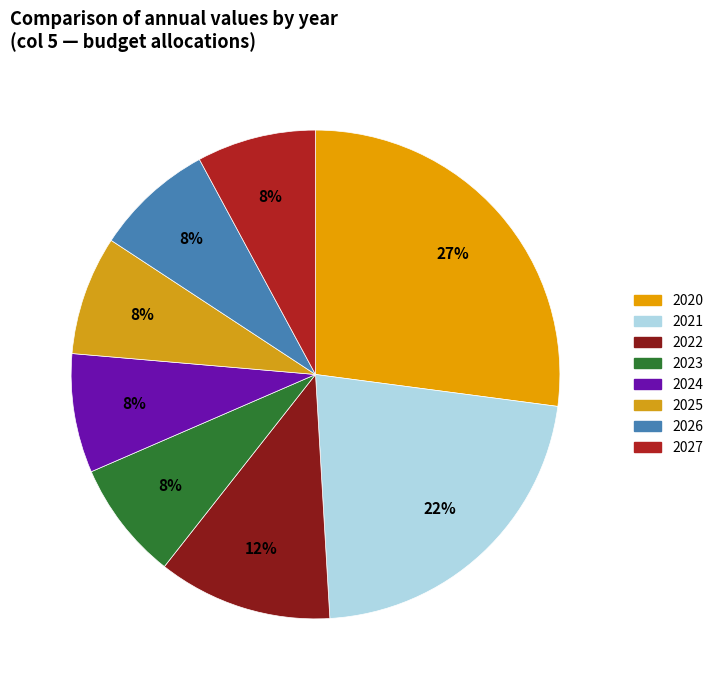

Is the sum of 2025 and 2020 greater than half?

No